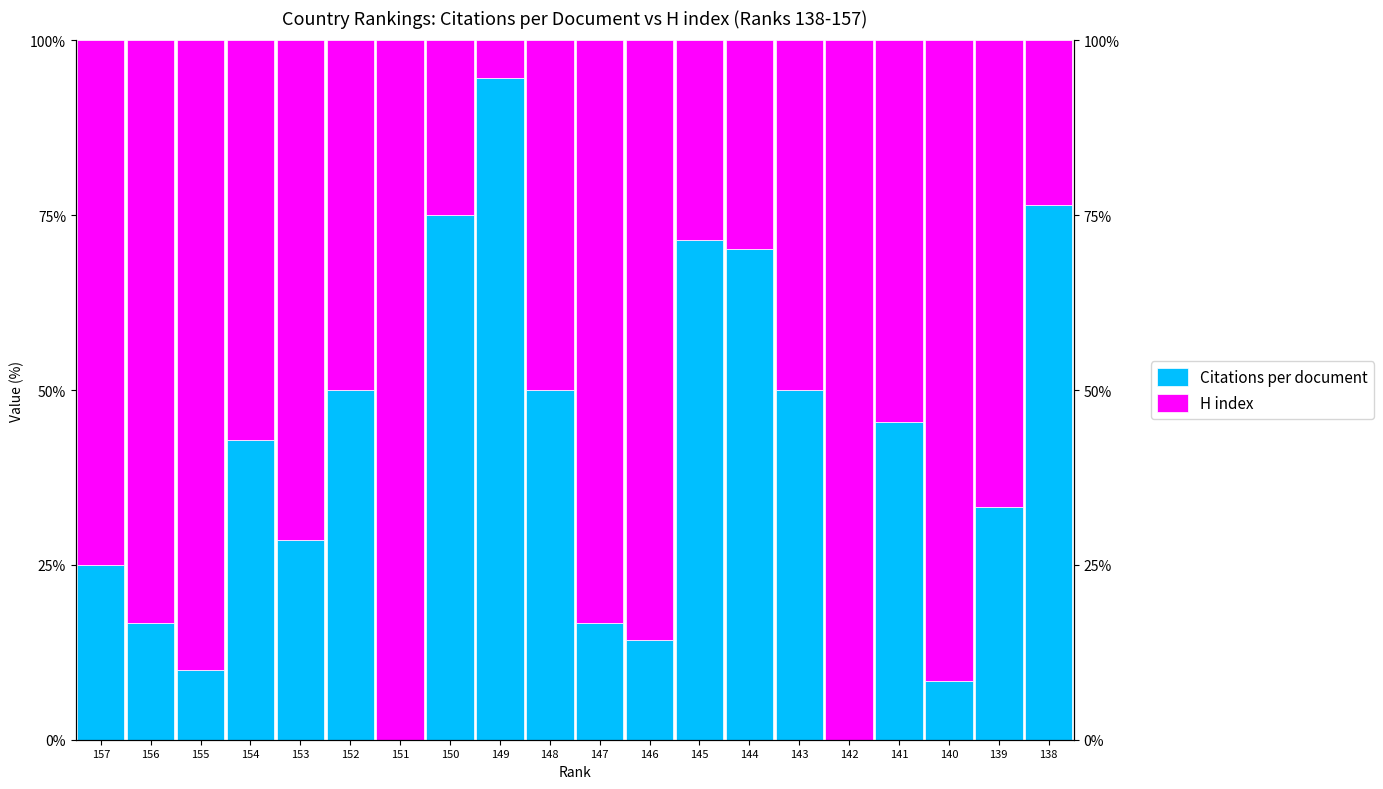

How many data points in Citations per document are less than 42?

10